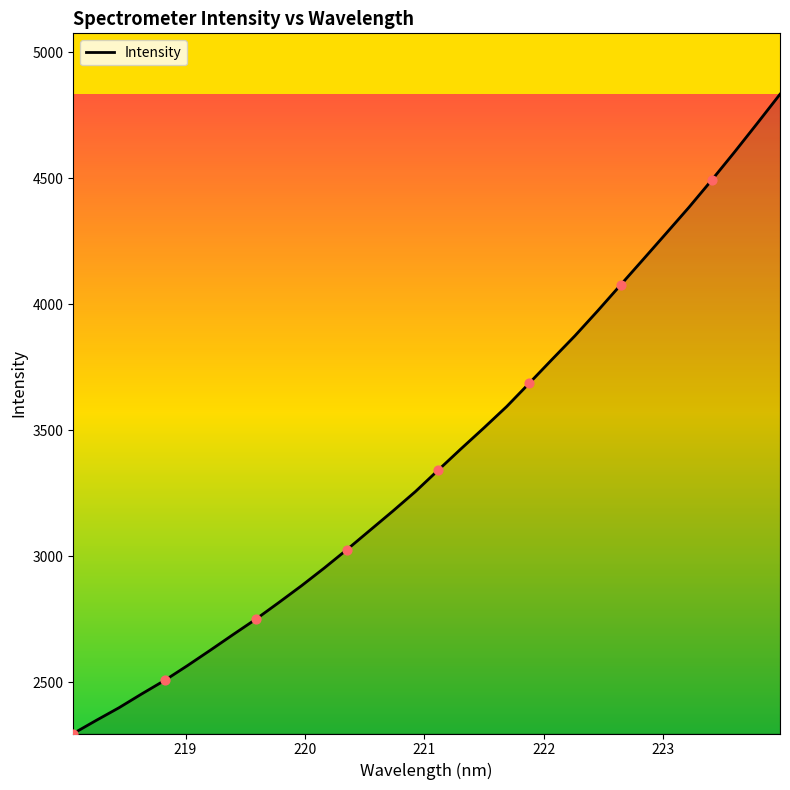

What is the greatest value displayed?

4833.2